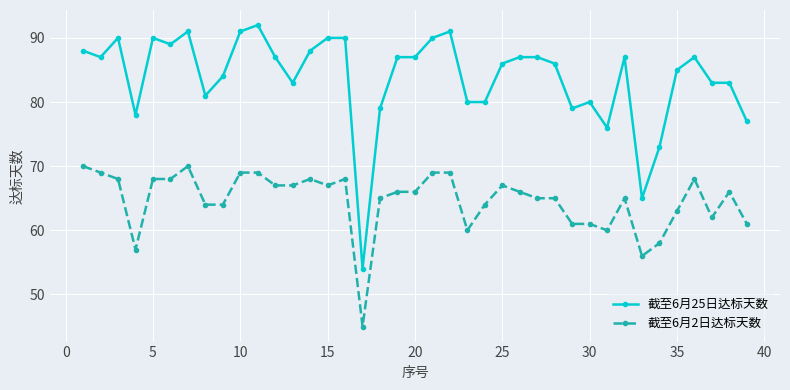

Which series has the largest total across all categories?

截至6月25日达标天数